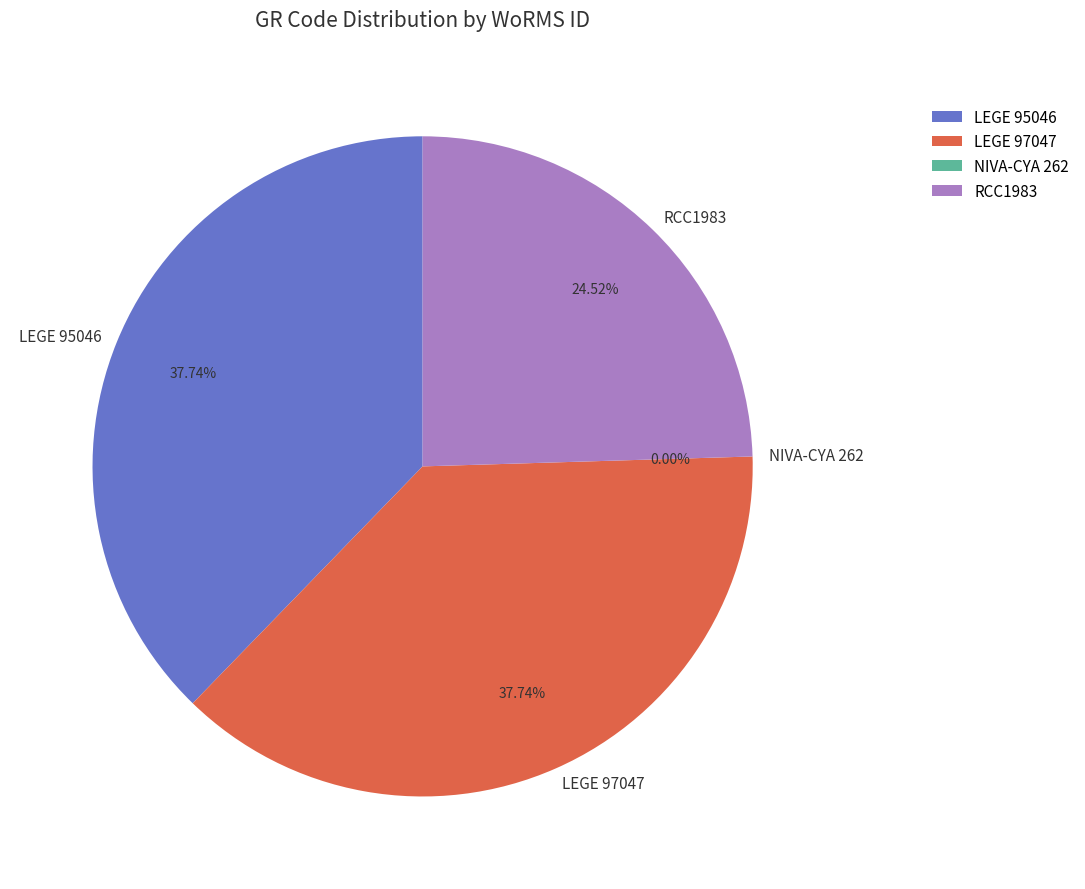

Does RCC1983 account for over 50% of the chart?

No